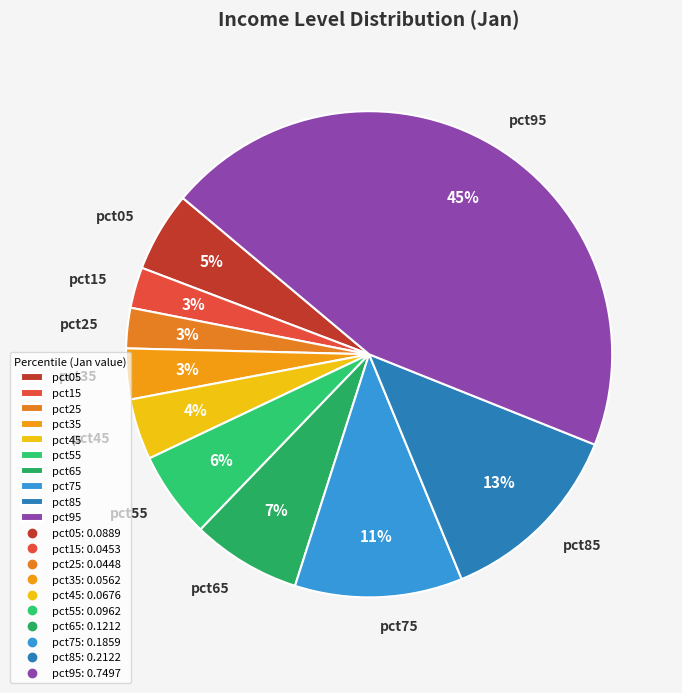

Is there a majority slice in this chart?

No